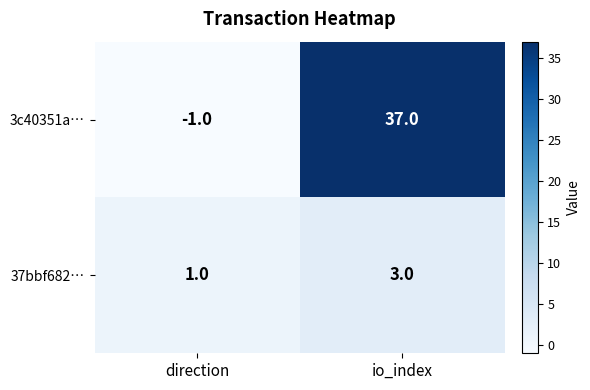

Rank the series at io_index from highest to lowest value.

3c40351a…, 37bbf682…